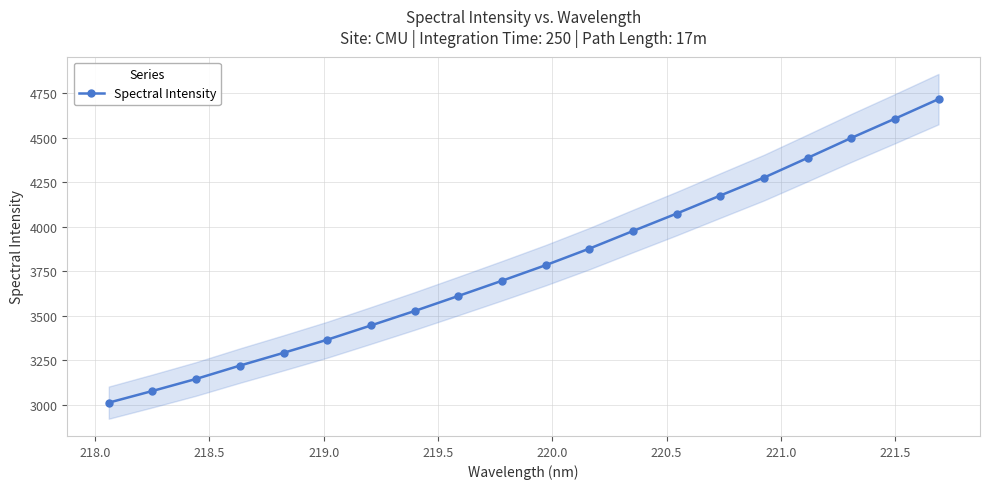

What is the minimum value shown in the chart?

3012.7